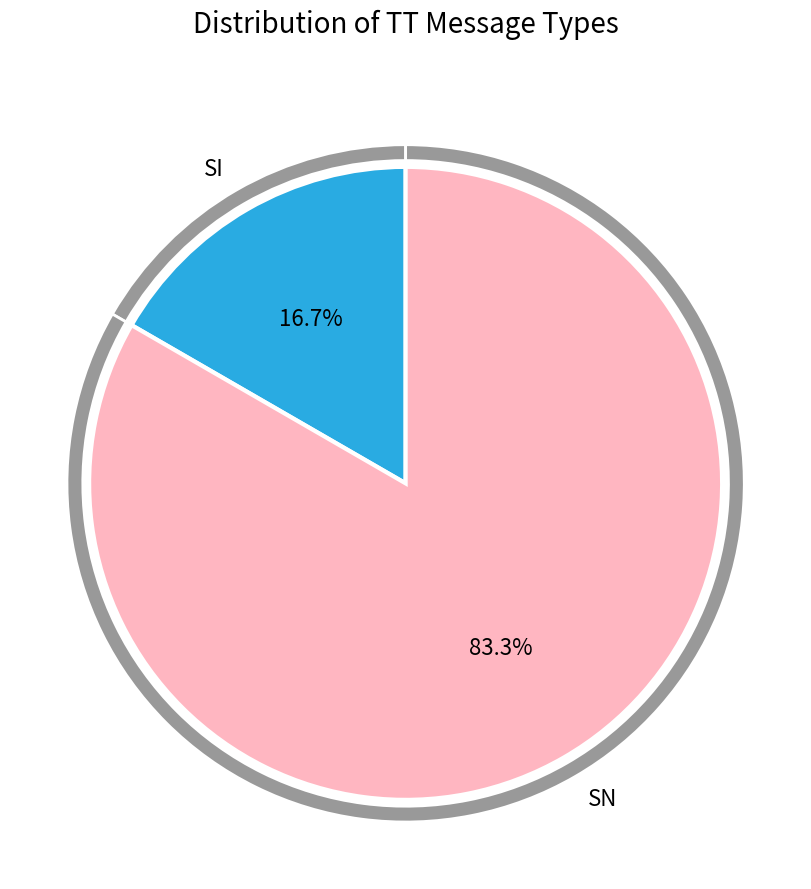

How much of the chart is everything except SN?

16.7%